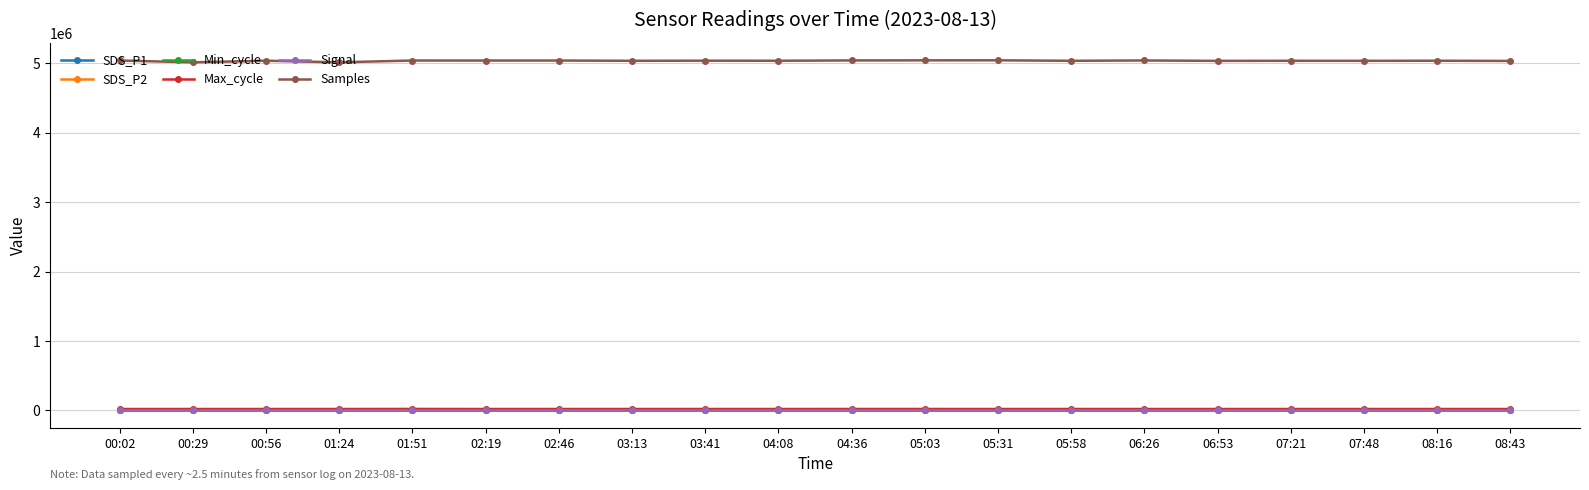

Is the value of SDS_P1 at 05:03 greater than the value of Samples at 08:43?

No